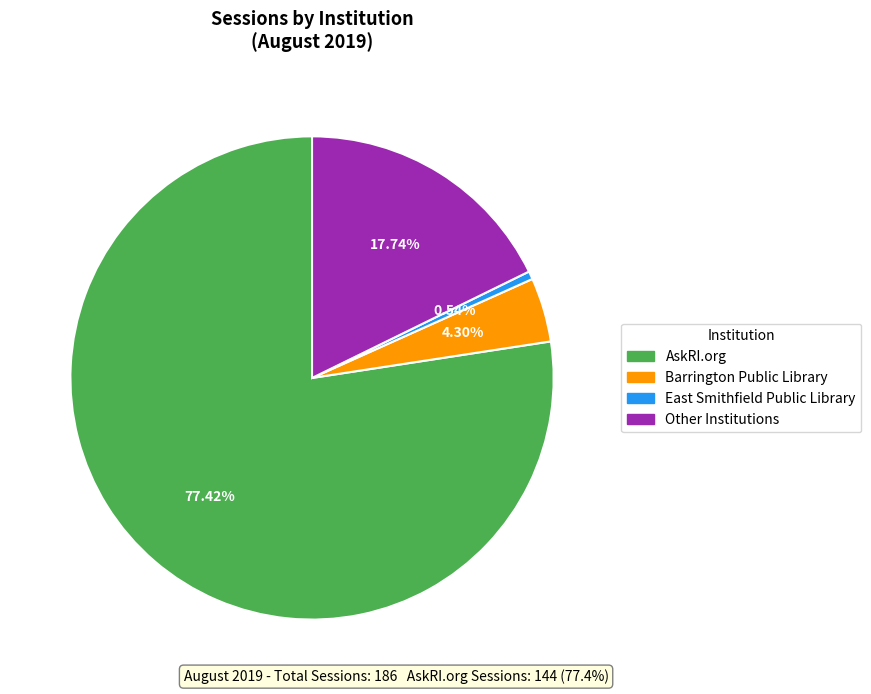

True or false: Other Institutions accounts for 7% of the total.

False